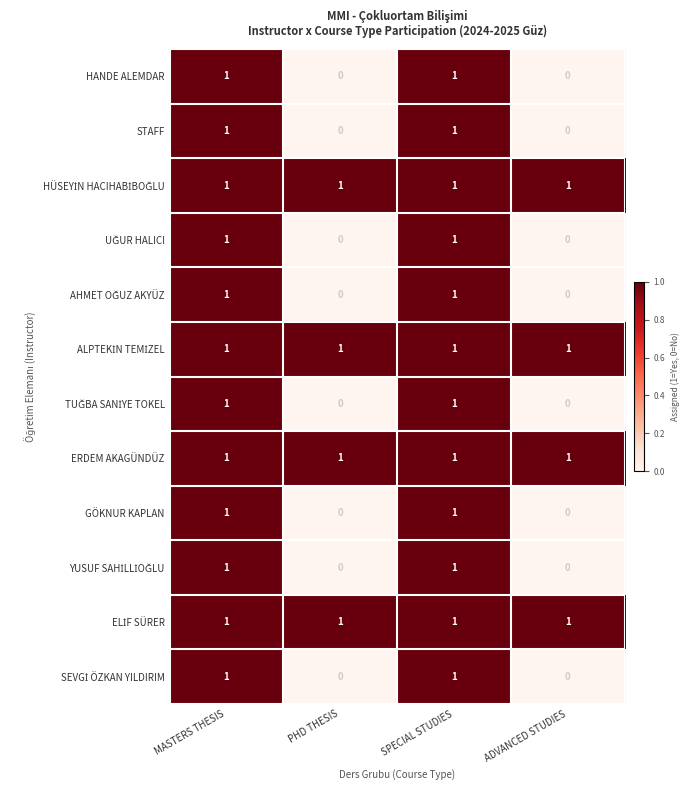

At how many categories does at least one series exceed 0?

4